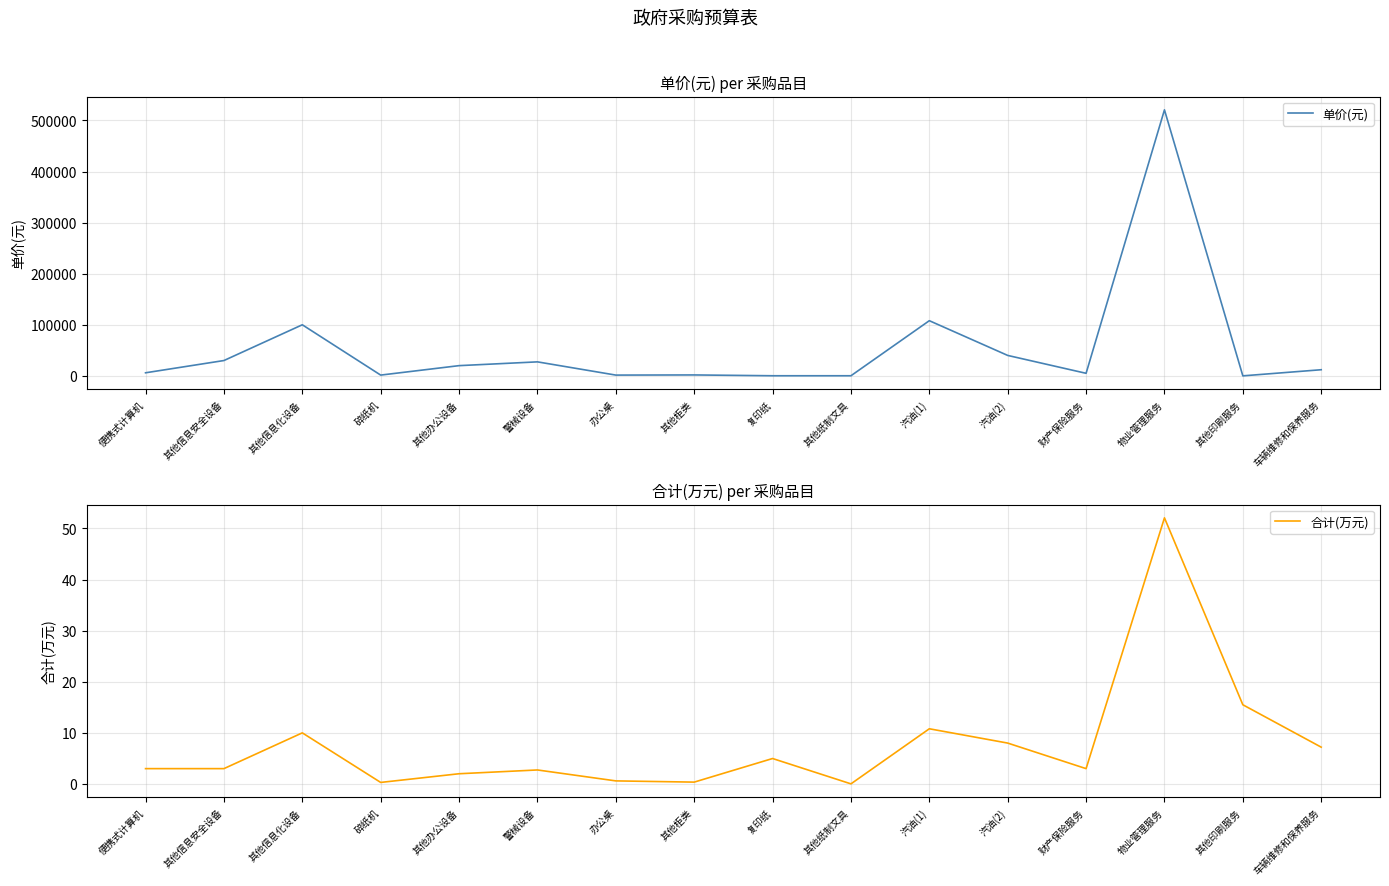

What is the label of the 12th point from the left?

汽油(2)